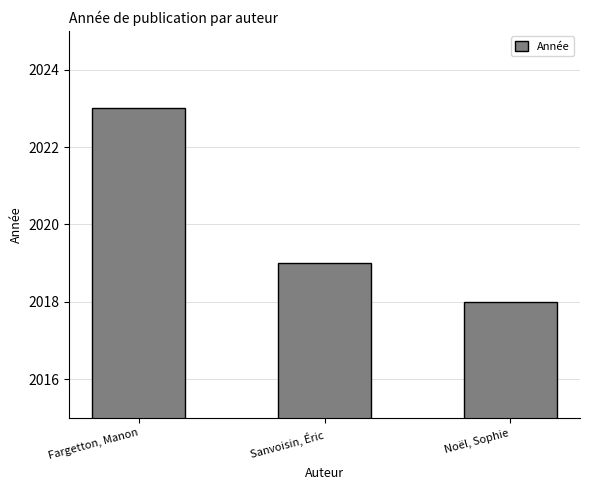

What is the difference between the values at Fargetton, Manon and Noël, Sophie?

5